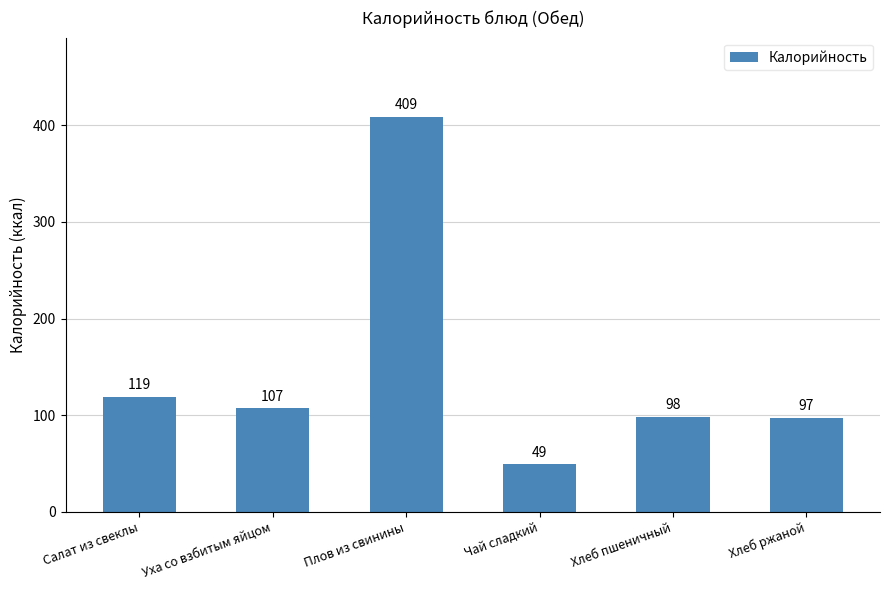

What is the change in value from Салат из свеклы to Плов из свинины?

+290